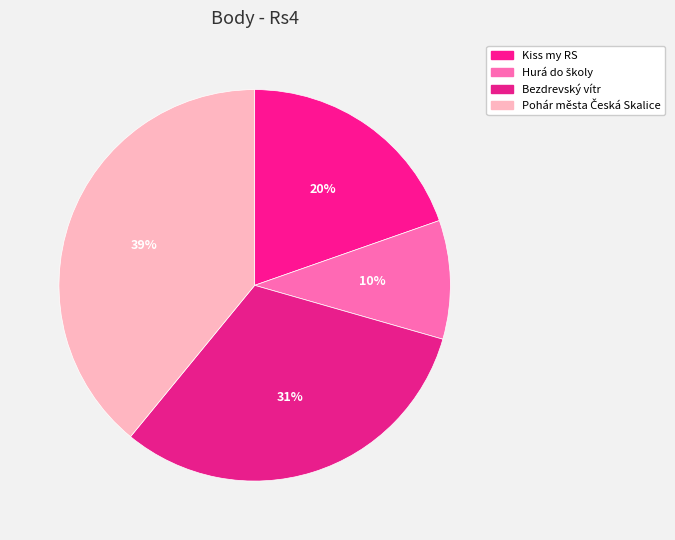

What percentage is NOT represented by Pohár města Česká Skalice?

60.9%